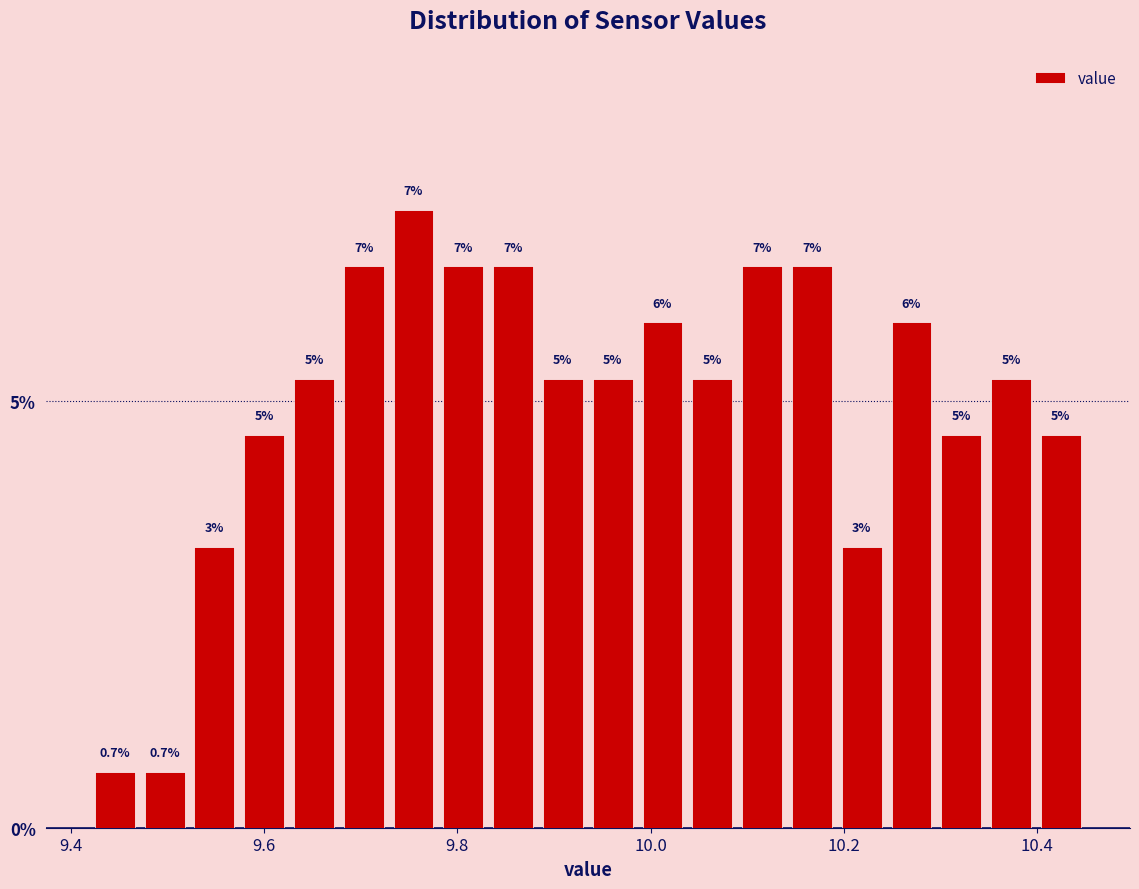

Around what value on the x-axis is the tallest bar? Give the approximate position of its centre, as read against the axis.

9.76